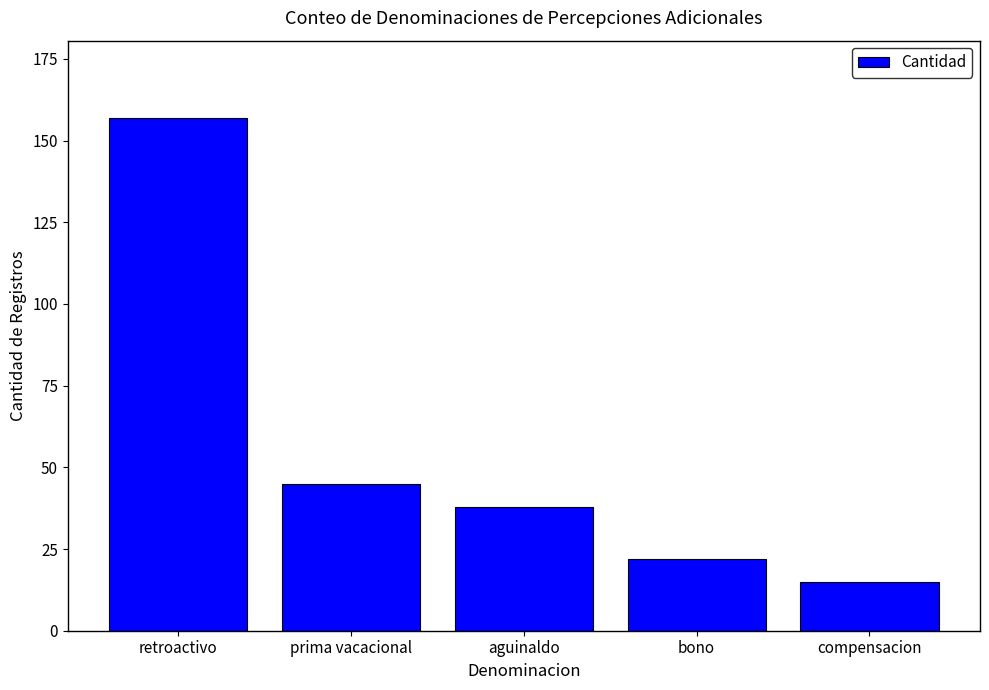

Reading left to right, extract all data points from this chart.

157	45	38	22	15